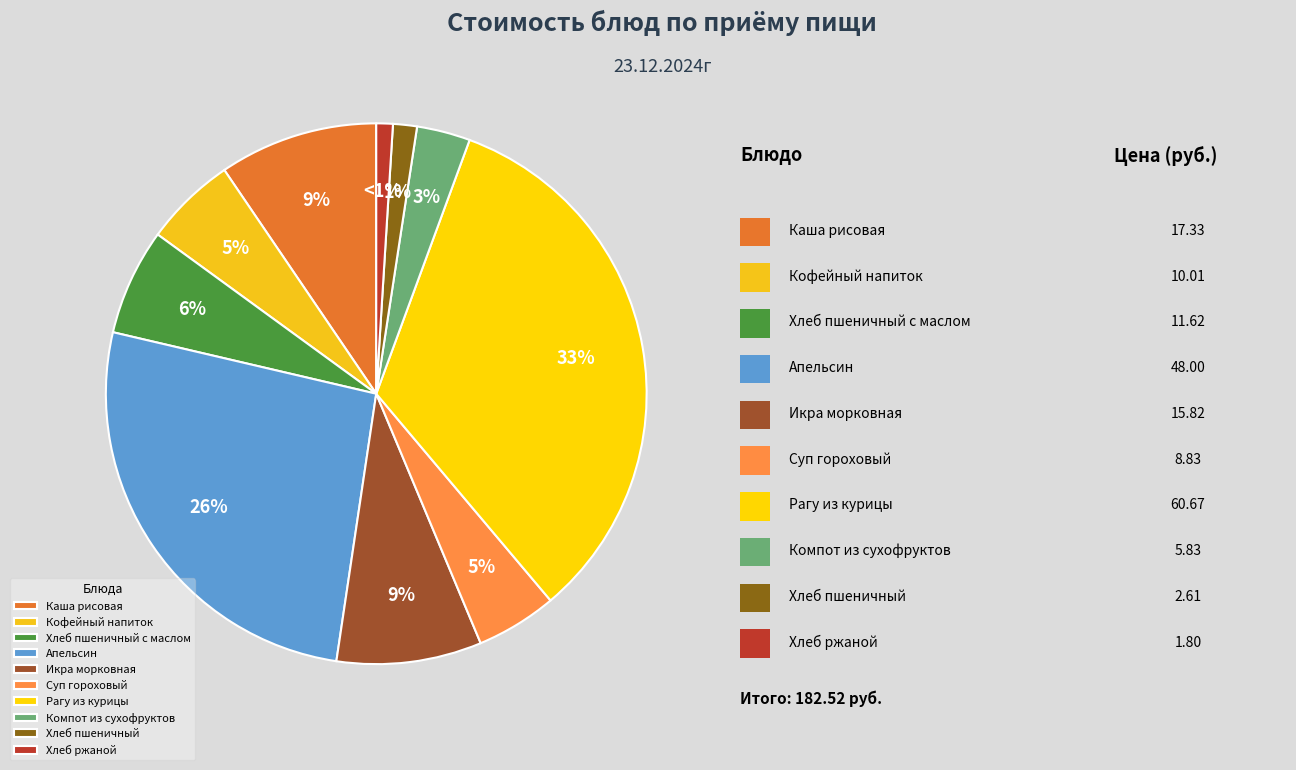

Is it true that Рагу из курицы is 46% of the pie?

False